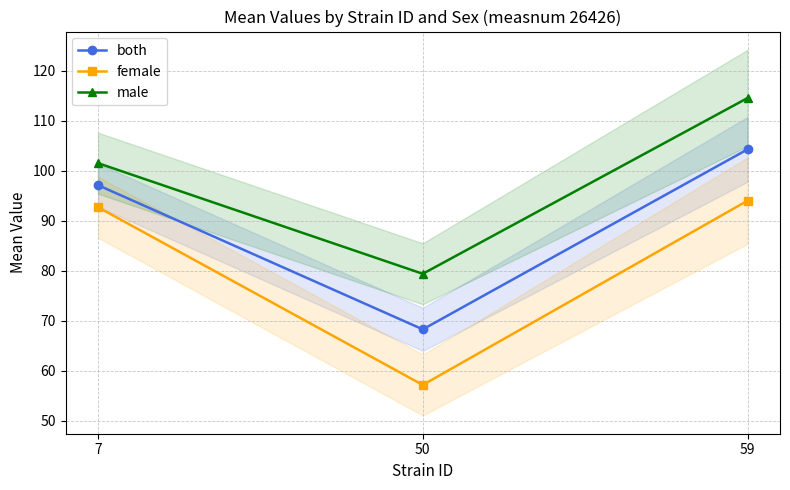

Reading left to right, list all the values displayed in this chart.

both: 7=97.1	50=68.3	59=104.2
female: 7=92.7	50=57.2	59=94.0
male: 7=101.5	50=79.4	59=114.5